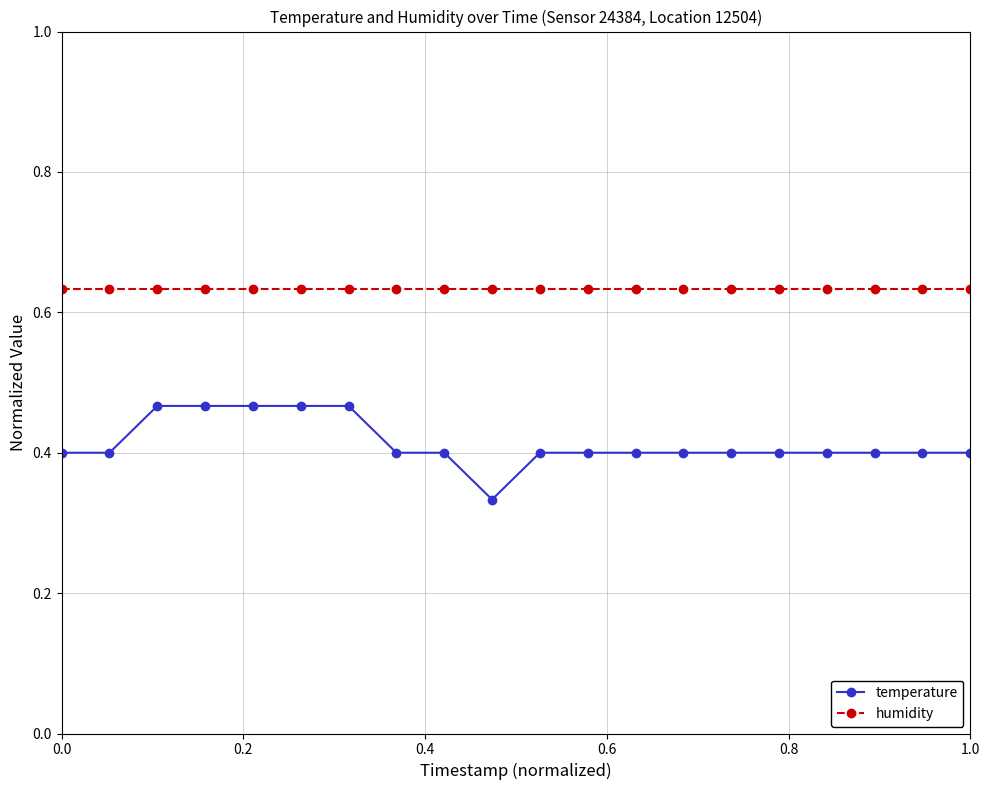

What is the difference between the maximum and second lowest values in the temperature series?

0.1